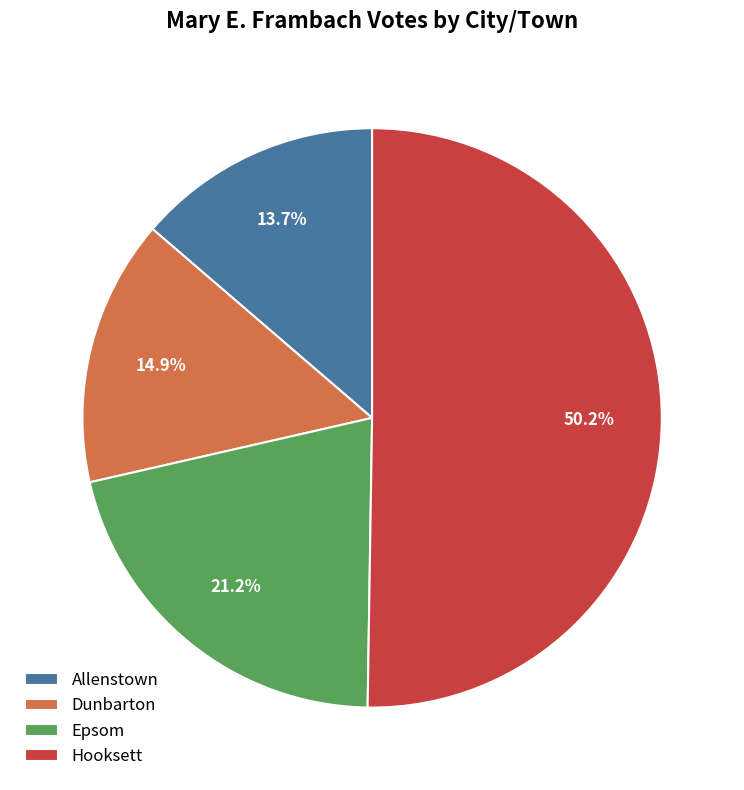

Which slice is the largest?

Hooksett